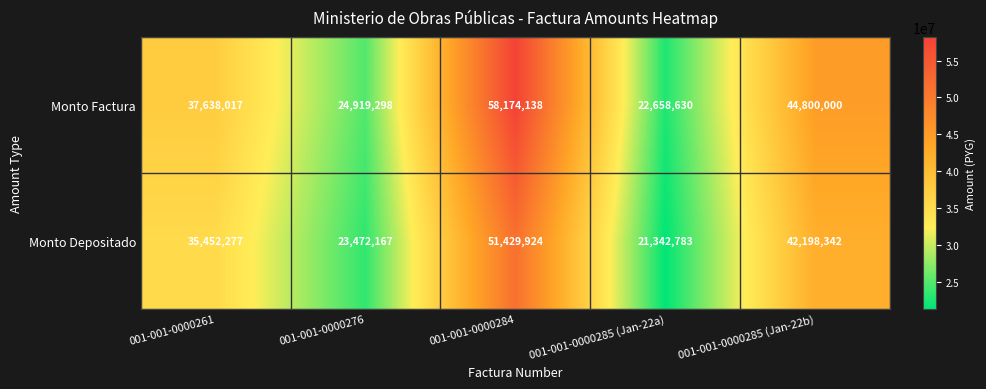

Reading right to left, transcribe all the data shown in this chart.

Monto Factura: 44800000	22658630	58174138	24919298	37638017
Monto Depositado: 42198342	21342783	51429924	23472167	35452277